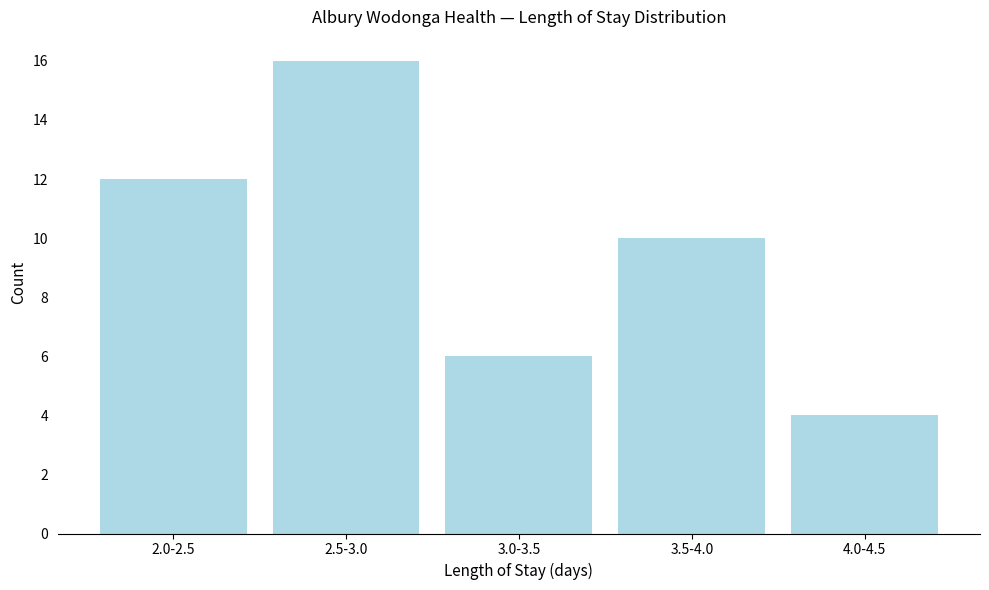

Reading left to right, what are all the values shown in this chart?

12	16	6	10	4